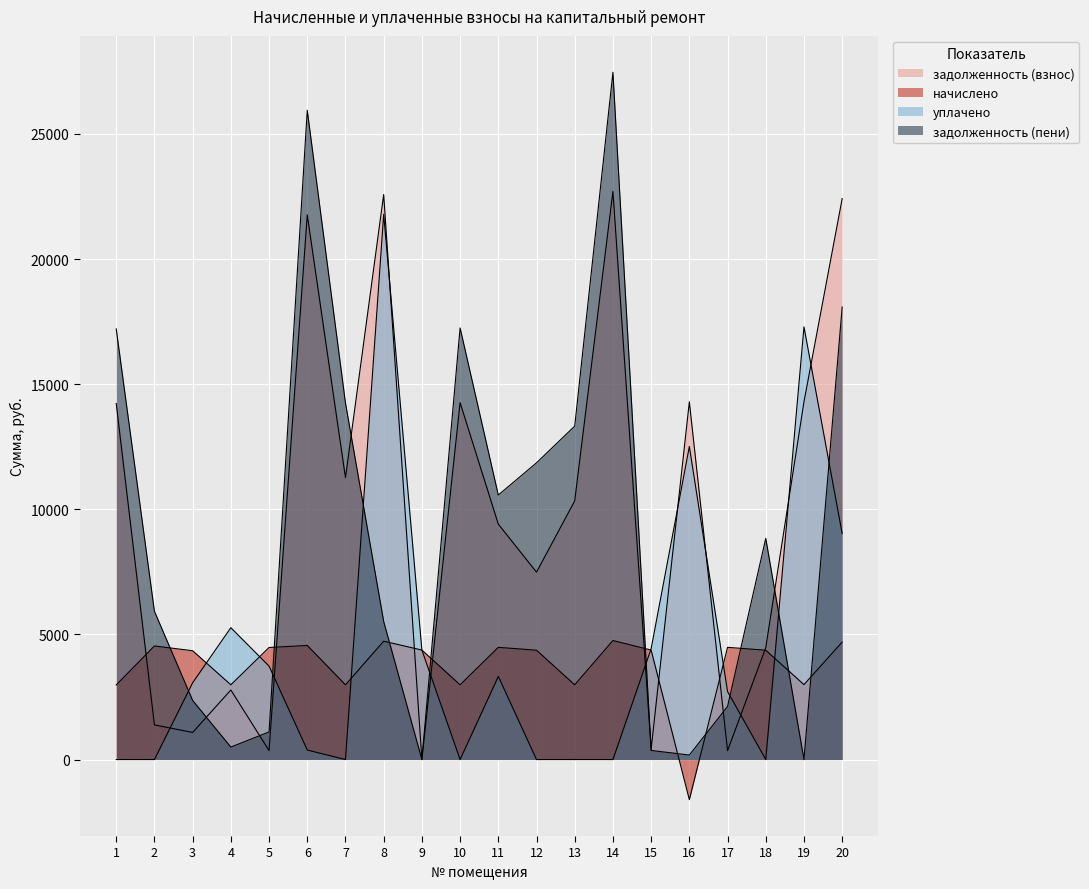

At how many categories does at least one series exceed -1100?

20